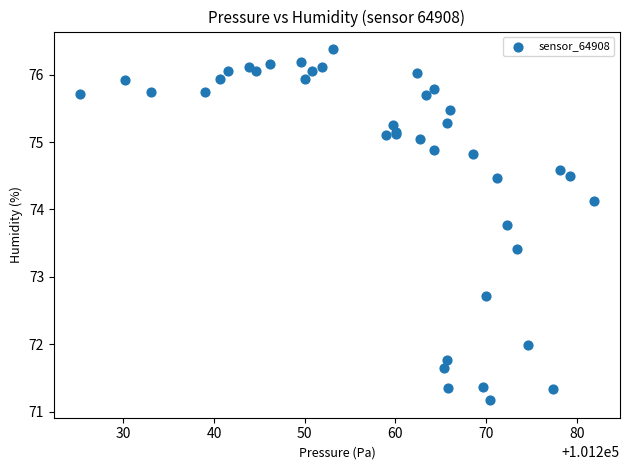

What Y value in the scatter plot is closest to 73?

72.7